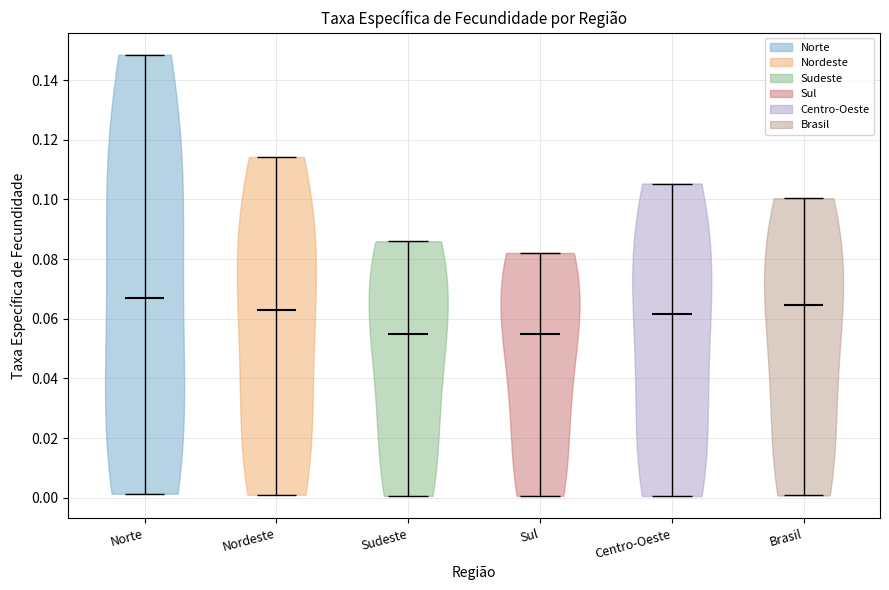

Reading left to right, read every violin against the y-axis: where its median line is, and the lowest and highest points it reaches. The values are not printed on the chart, so give them approximately, as read against the axis.

Norte: median line 0.068, lowest point 0.002, highest point 0.148
Nordeste: median line 0.062, lowest point 0.000, highest point 0.114
Sudeste: median line 0.054, lowest point 0.000, highest point 0.086
Sul: median line 0.054, lowest point 0.000, highest point 0.082
Centro-Oeste: median line 0.062, lowest point 0.000, highest point 0.106
Brasil: median line 0.064, lowest point 0.000, highest point 0.100